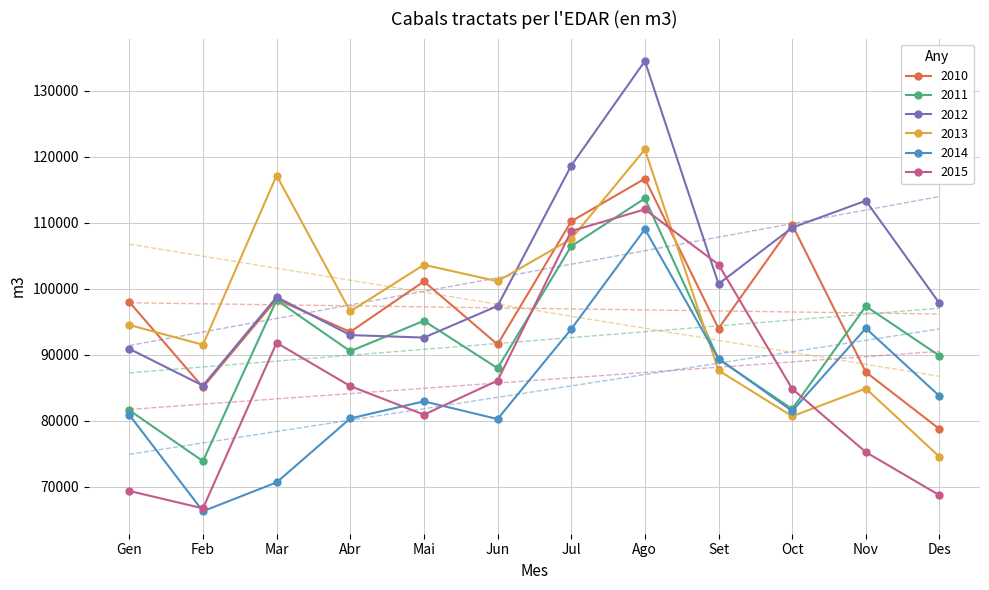

Reading right to left, transcribe all the data shown in this chart.

2010: 78756	87384	109687	93987	116694	110223	91579	101128	93469	98430	85082	98017
2011: 89861	97364	81784	89334	113702	106449	87972	95156	90548	98300	73892	81607
2012: 97808	113352	109272	100739	134509	118665	97404	92613	92993	98755	85336	90912
2013: 74542	84896	80695	87634	121124	107563	101146	103641	96588	117170	91527	94523
2014: 83751	94026	81490	89439	109038	93900	80268	82951	80363	70671	66304	80904
2015: 68722	75255	84850	103680	112035	108748	86093	80933	85264	91819	66736	69376